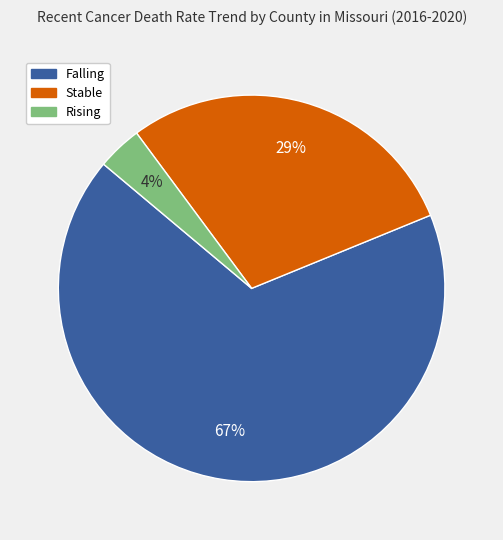

To the nearest percent, what is the average slice percentage?

33%